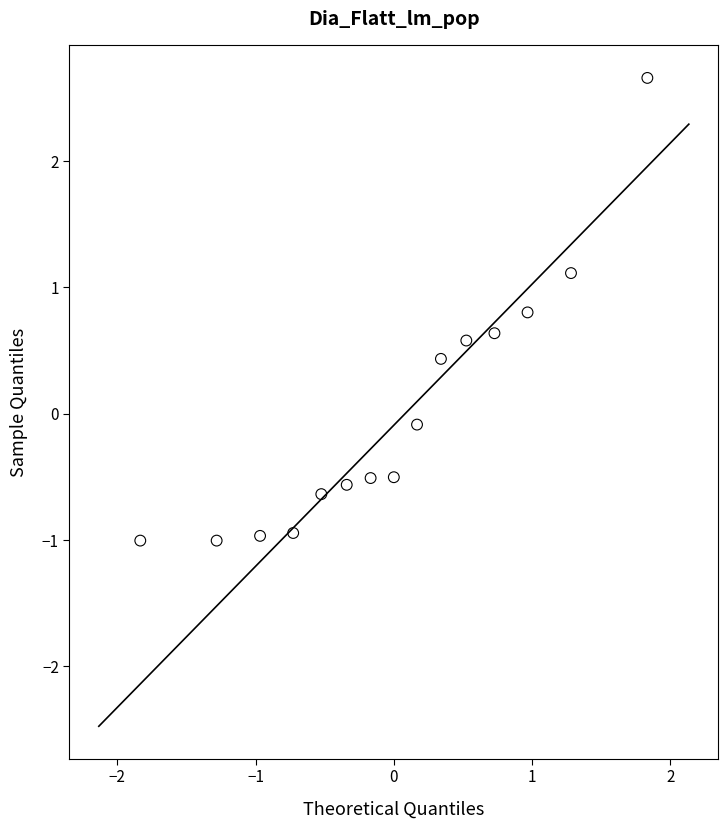

What is the range of Y values (max minus min)?

3.7